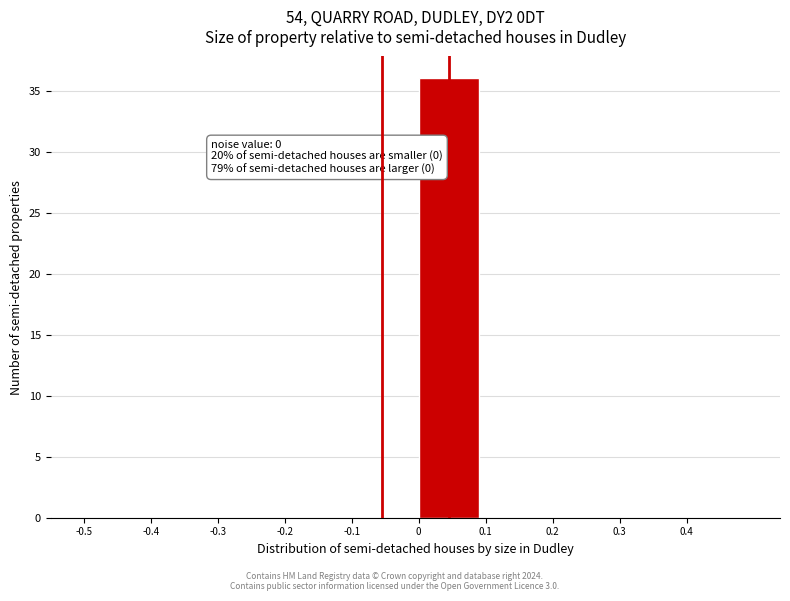

Which range on the x-axis has the tallest bar?

0.0 to 0.1